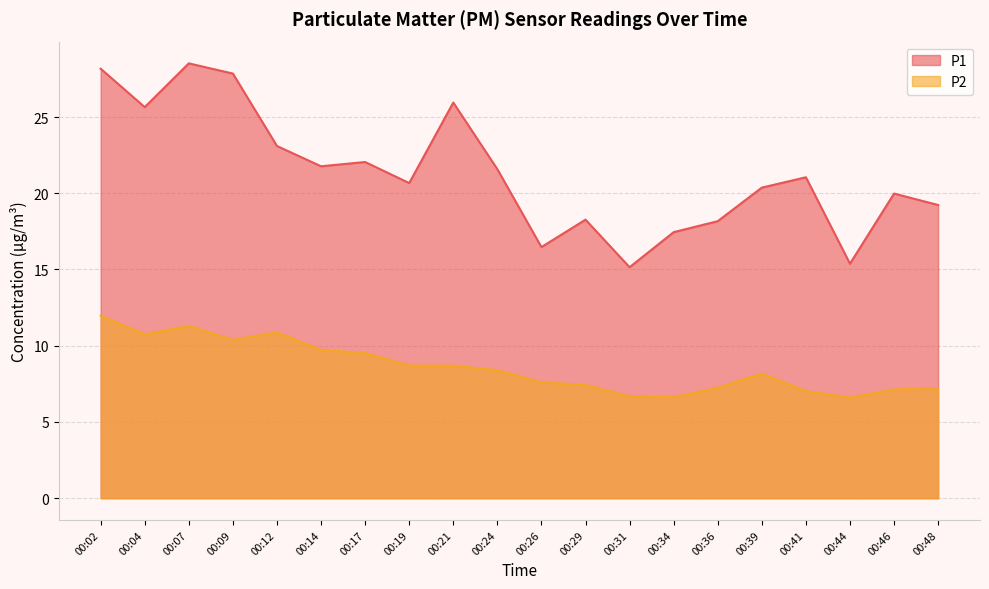

At how many categories does at least one series exceed 23?

6